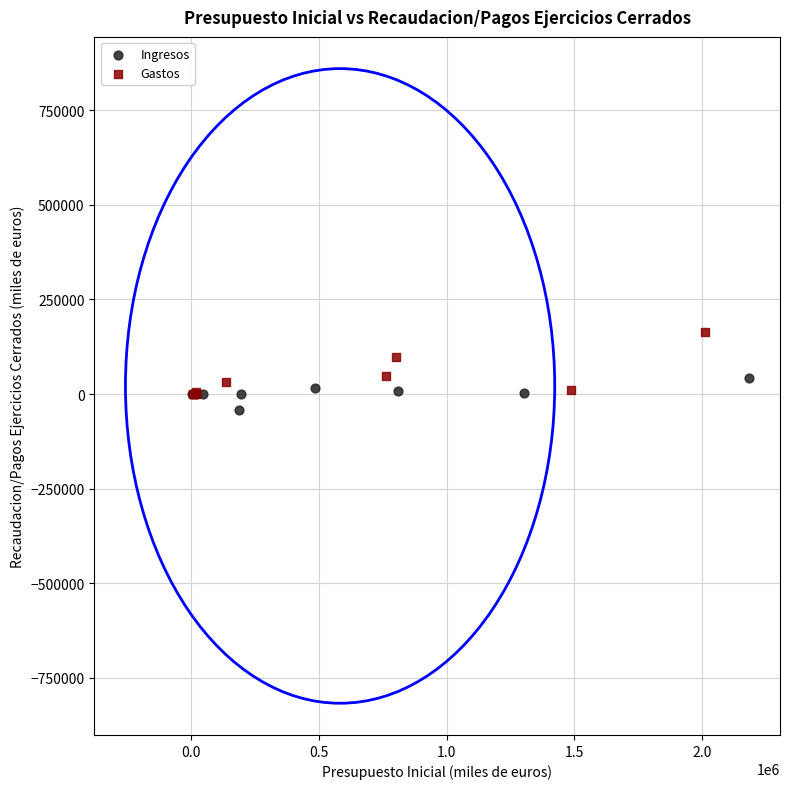

Which series has the widest spread of Y values?

Gastos